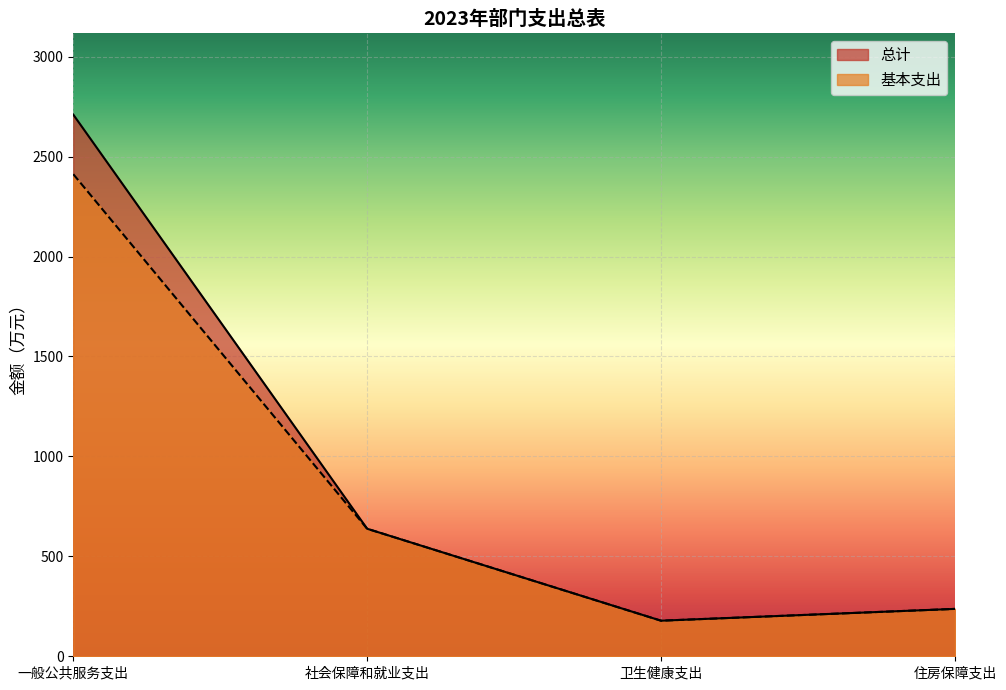

Which series has the largest range (max minus min)?

总计